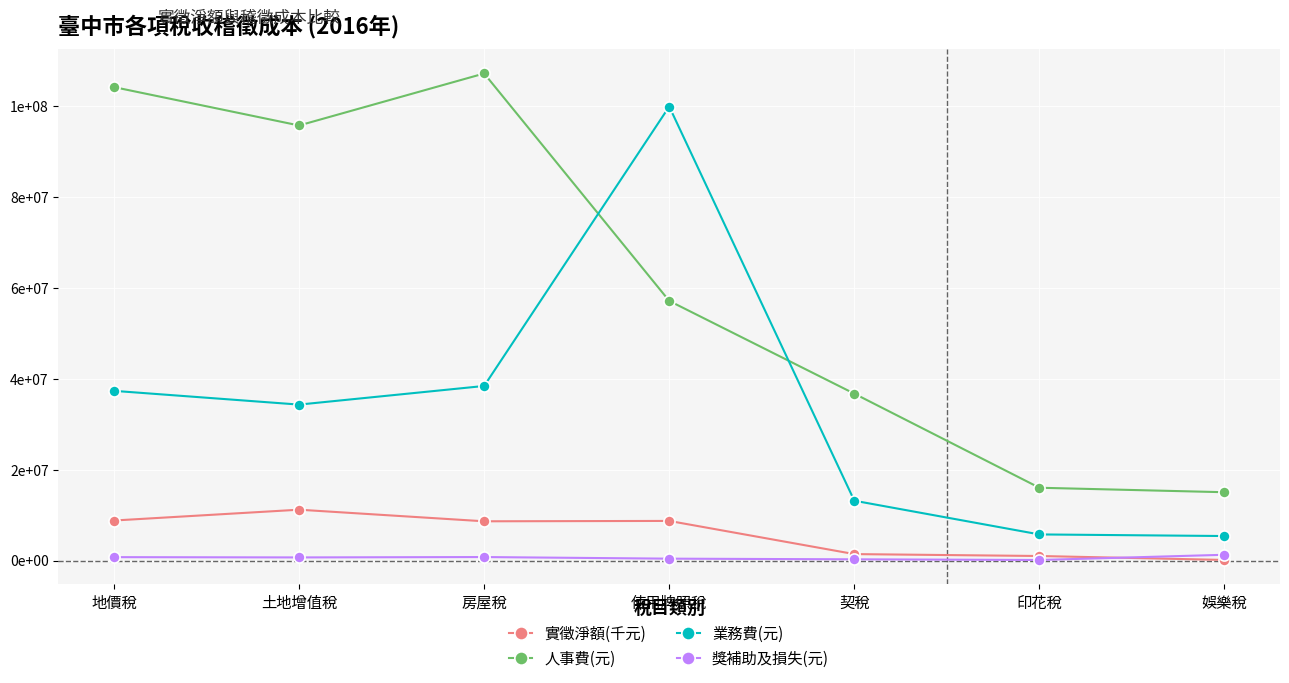

Is the value of 獎補助及損失(元) at 使用牌照稅 greater than the value of 實徵淨額(千元) at 使用牌照稅?

No